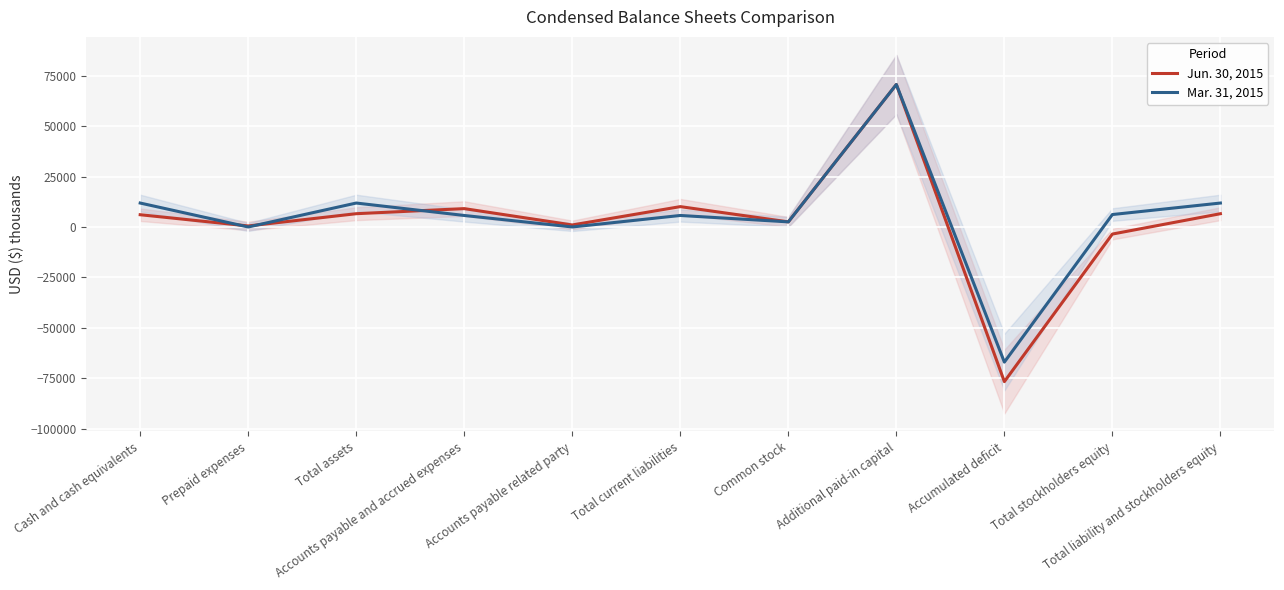

True or false: Jun. 30, 2015 and Mar. 31, 2015 cross at least once.

True